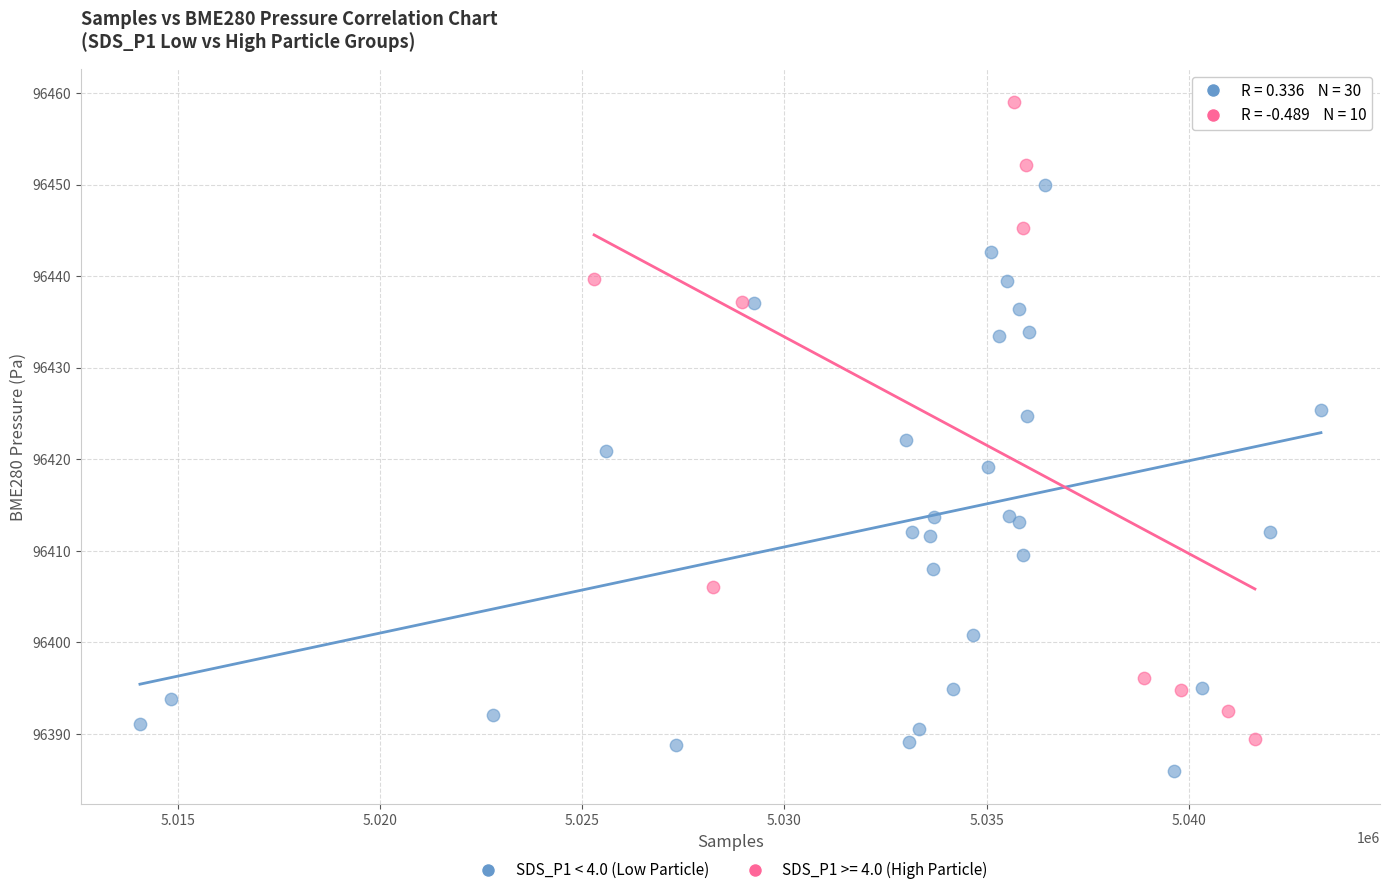

Which series reaches the maximum Y coordinate?

SDS_P1 >= 4.0 (High Particle)